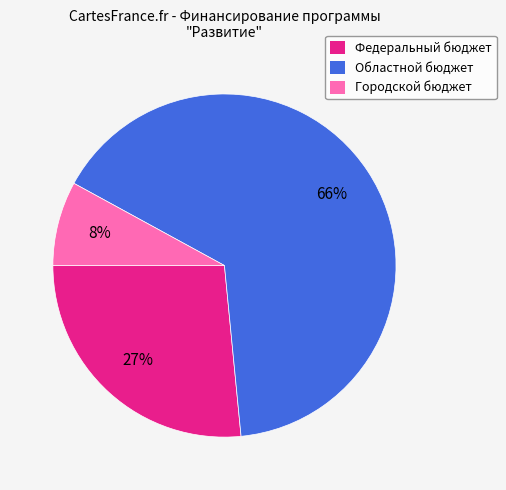

To the nearest percent, what is the difference between the Областной бюджет and Федеральный бюджет slice percentages?

39%